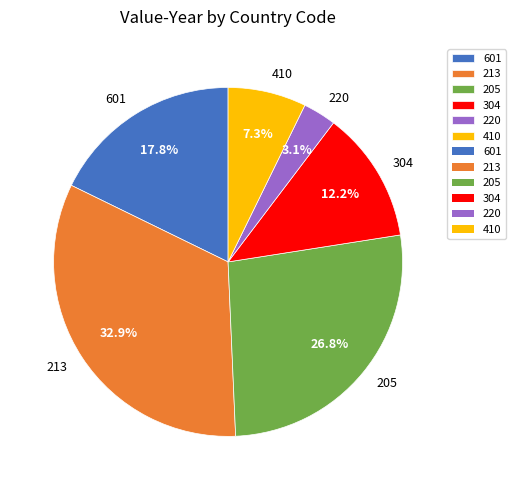

Is the sum of 205 and 220 greater than half?

No